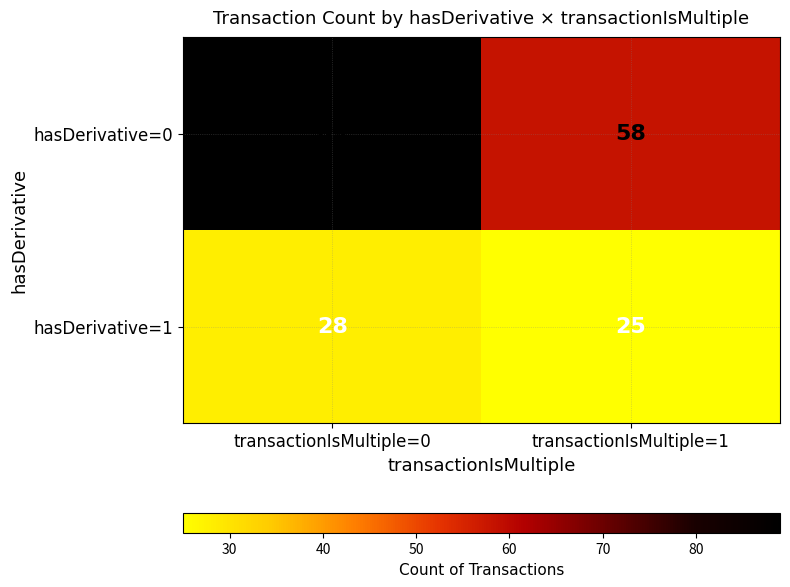

Rank the series by their maximum value, from lowest to highest.

hasDerivative=1, hasDerivative=0